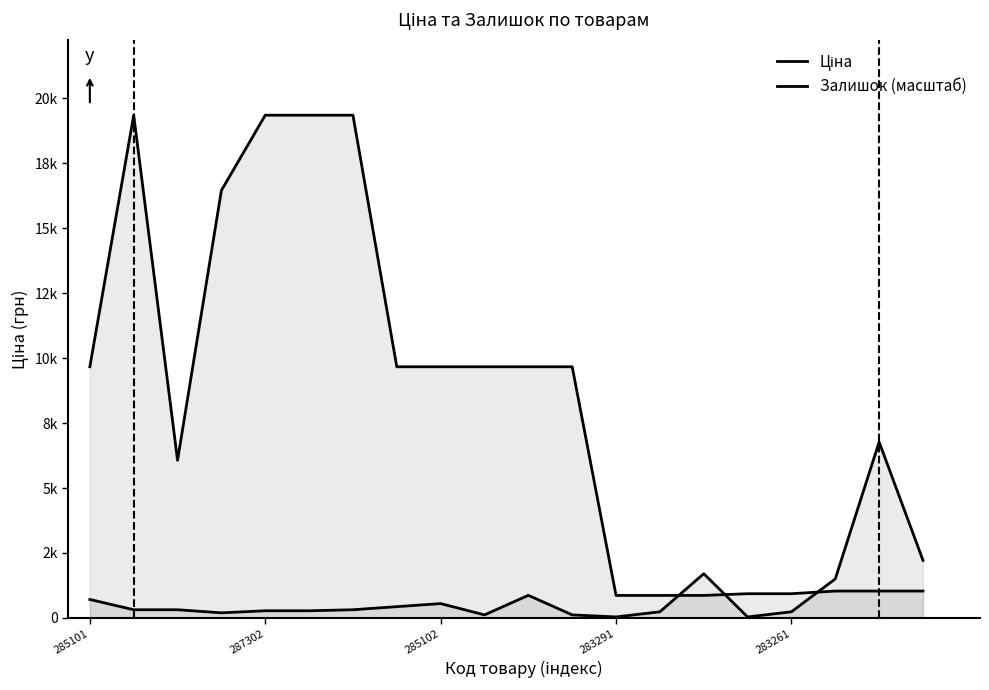

List the series in order of their overall mean, lowest first.

Залишок (масштаб), Ціна